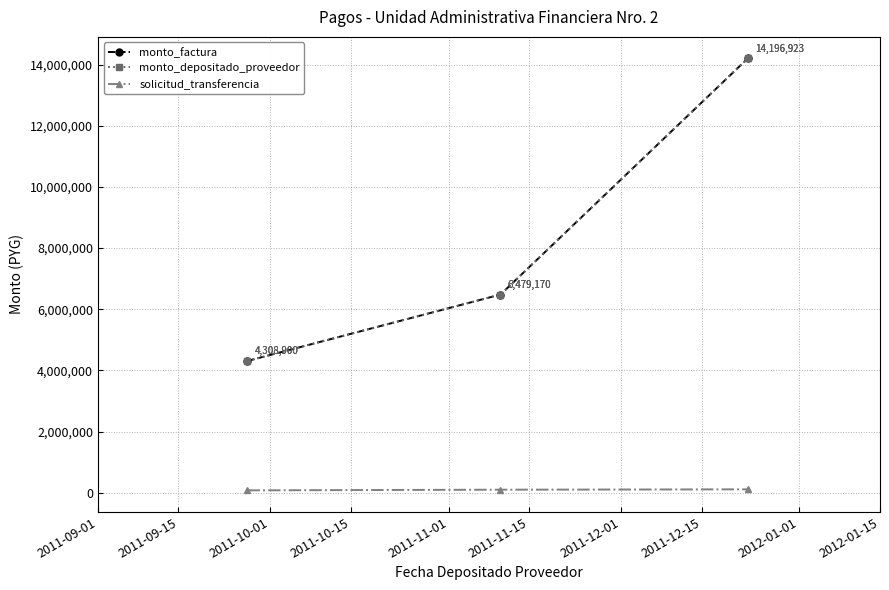

Does the chart have visible grid lines?

Yes